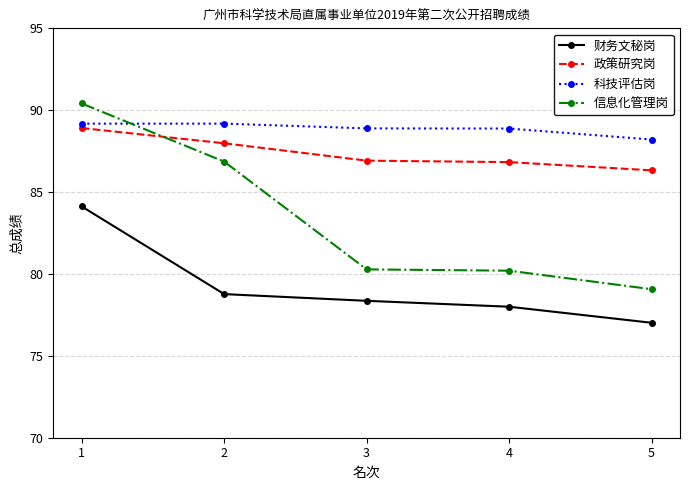

Rank the series by their average value, from highest to lowest.

科技评估岗, 政策研究岗, 信息化管理岗, 财务文秘岗